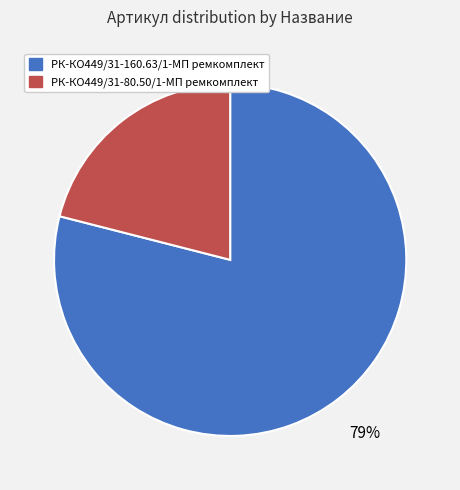

What percentage is the РК-КО449/31-80.50/1-МП ремкомплект slice, to the nearest percent?

21%